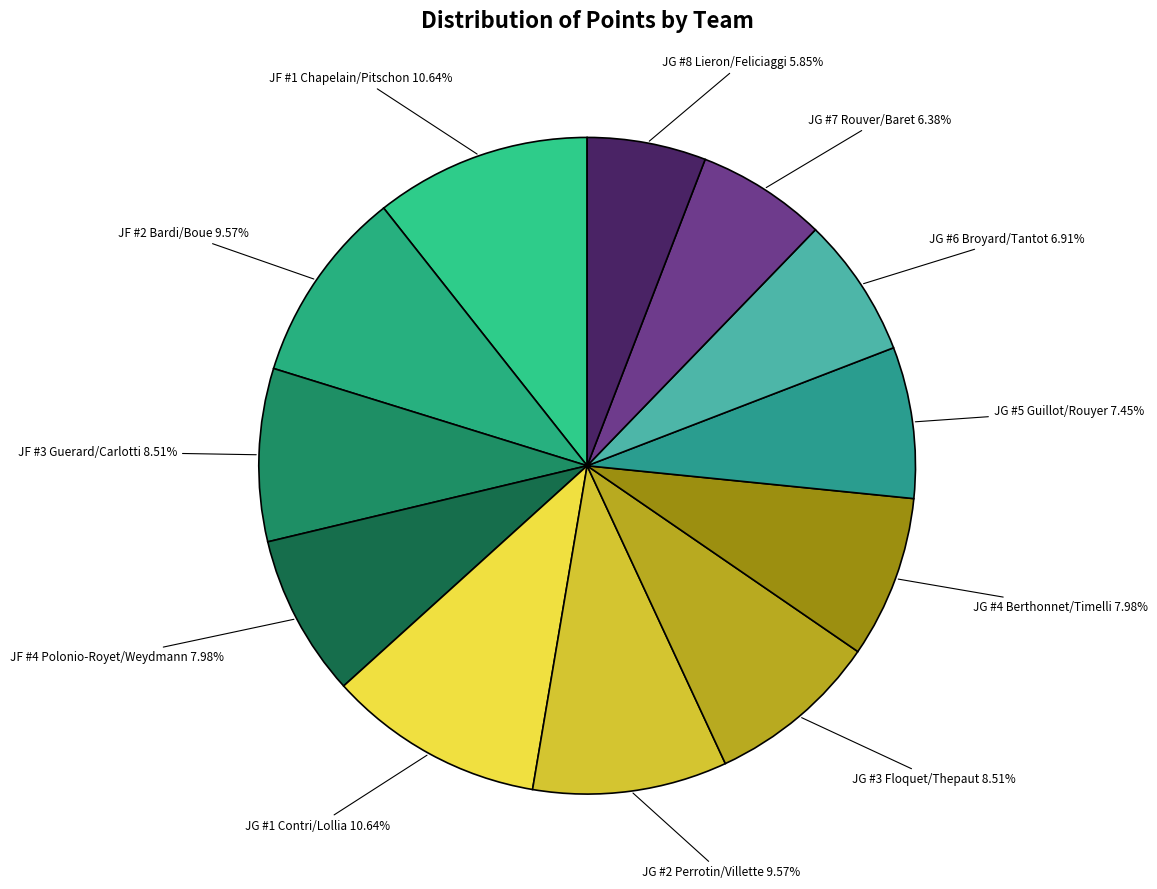

Count the number of slices in the pie.

12